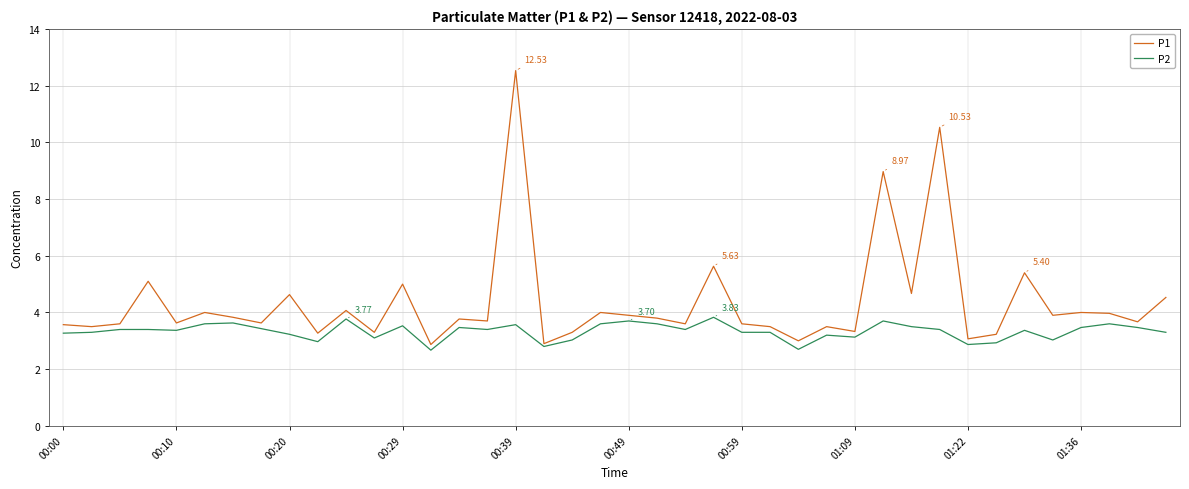

List the series in order of their peak value, highest first.

P1, P2